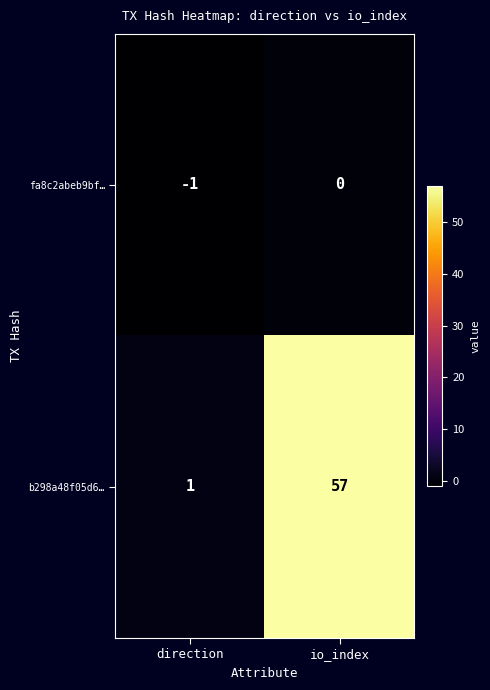

Rank the series by their maximum value, from highest to lowest.

b298a48f05d6…, fa8c2abeb9bf…